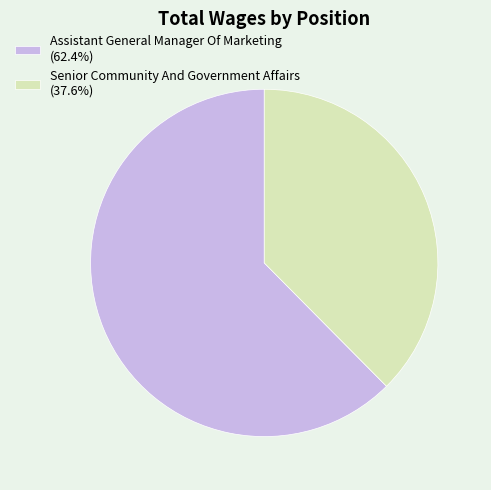

Which slice is the largest?

Assistant General Manager Of Marketing